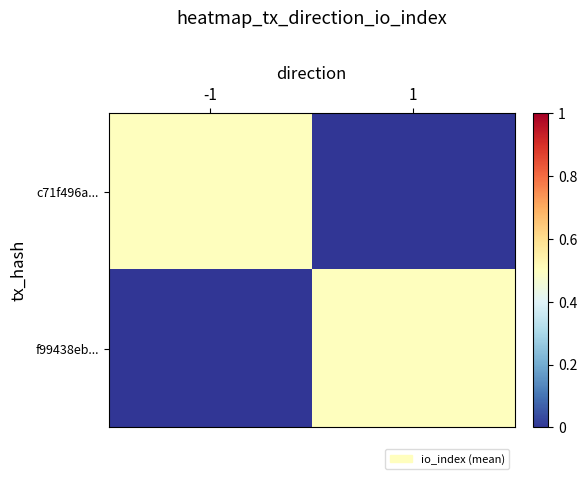

Reading left to right, what are all the values shown in this chart?

c71f496a...: -1=0.5	1=0.0
f99438eb...: -1=0.0	1=0.5